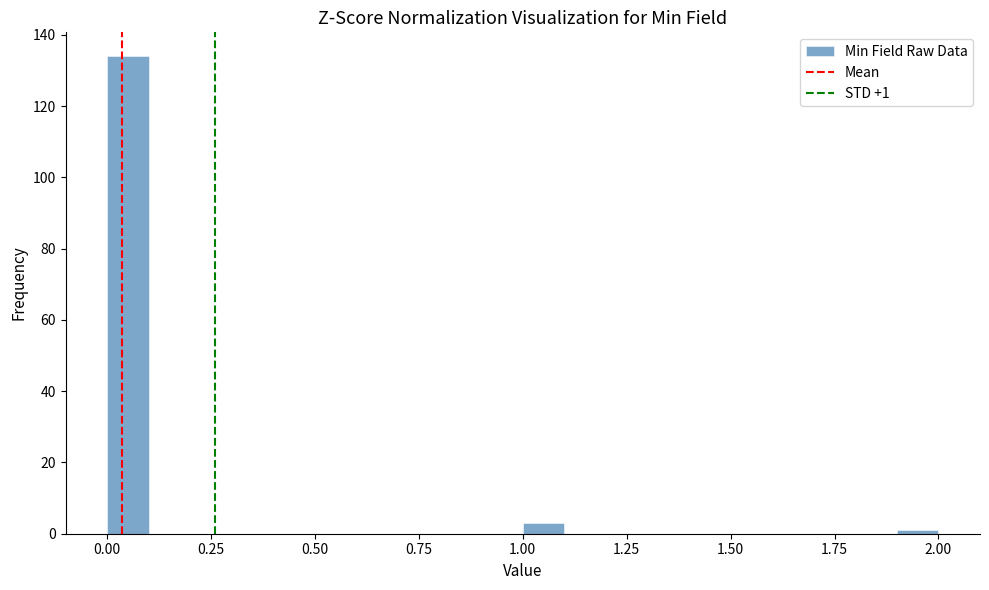

Read against the x-axis, roughly where is the centre of the tallest bar?

0.05